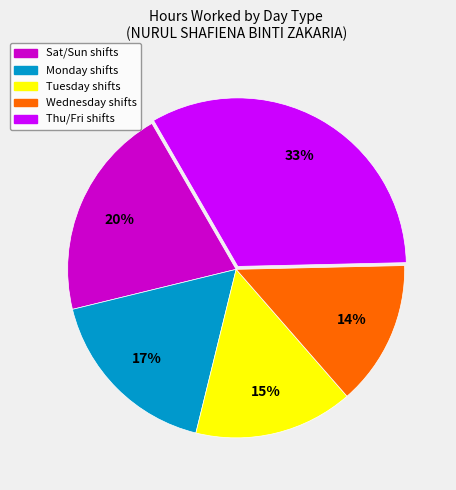

How many segments does this pie chart have?

5